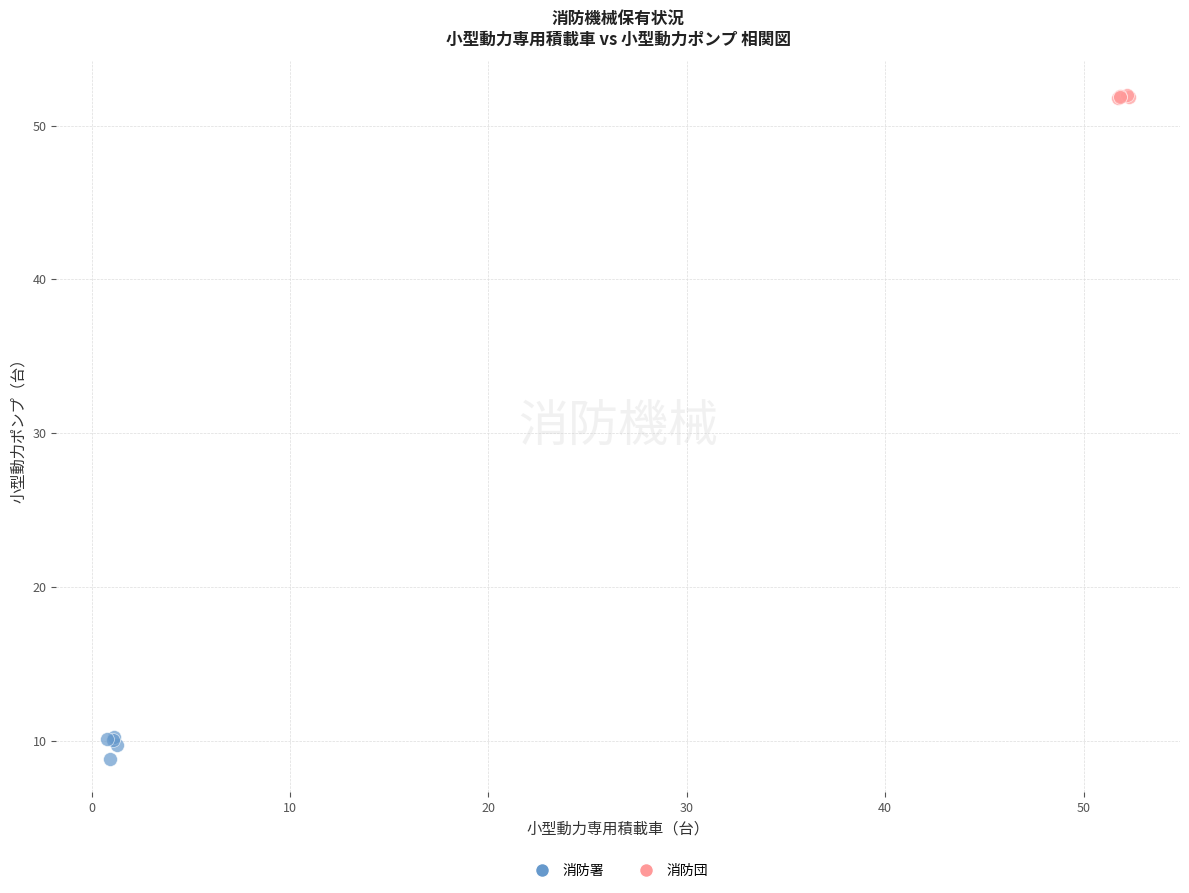

Which series reaches the maximum Y coordinate?

消防団